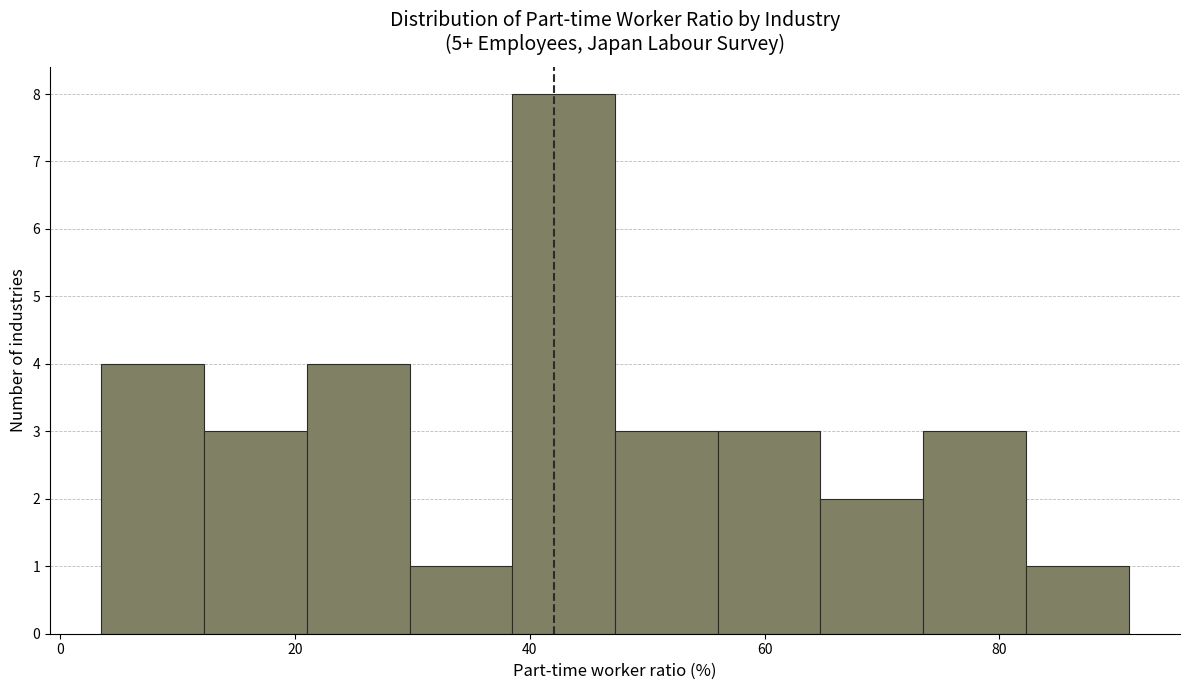

How tall is the bar that spans 48 to 56 on the x-axis? Neither the bar edges nor the heights are printed on the chart, so give them approximately, as read against the axes.

3